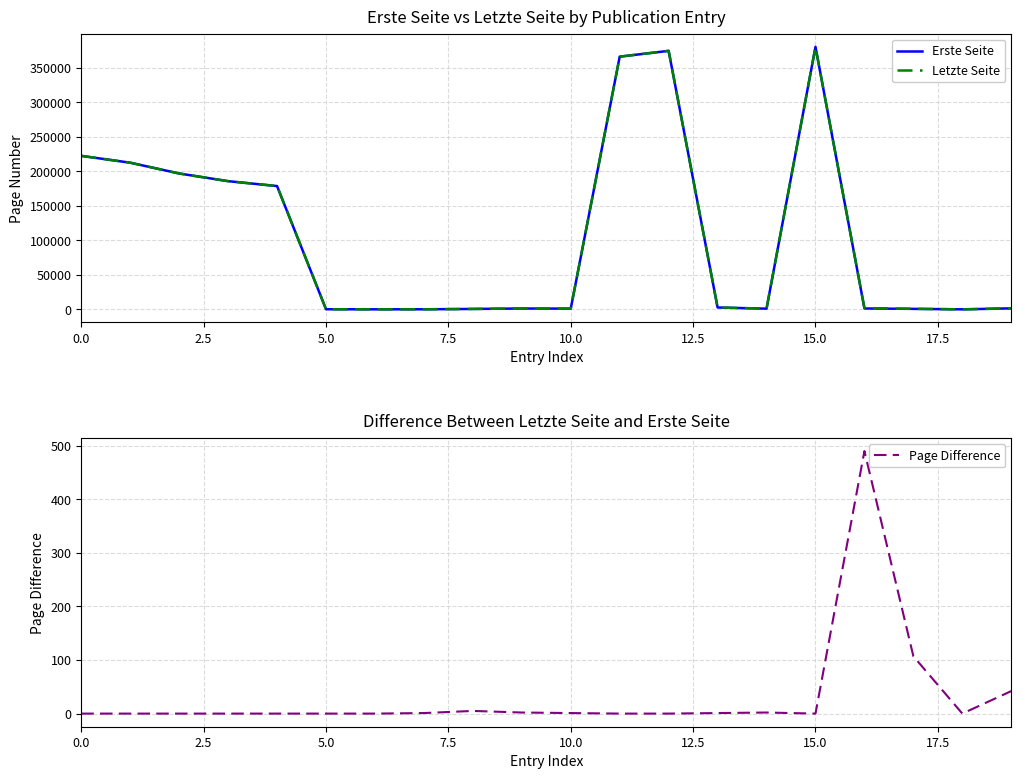

True or false: Page Difference has a value of 0 at 15.0.

True